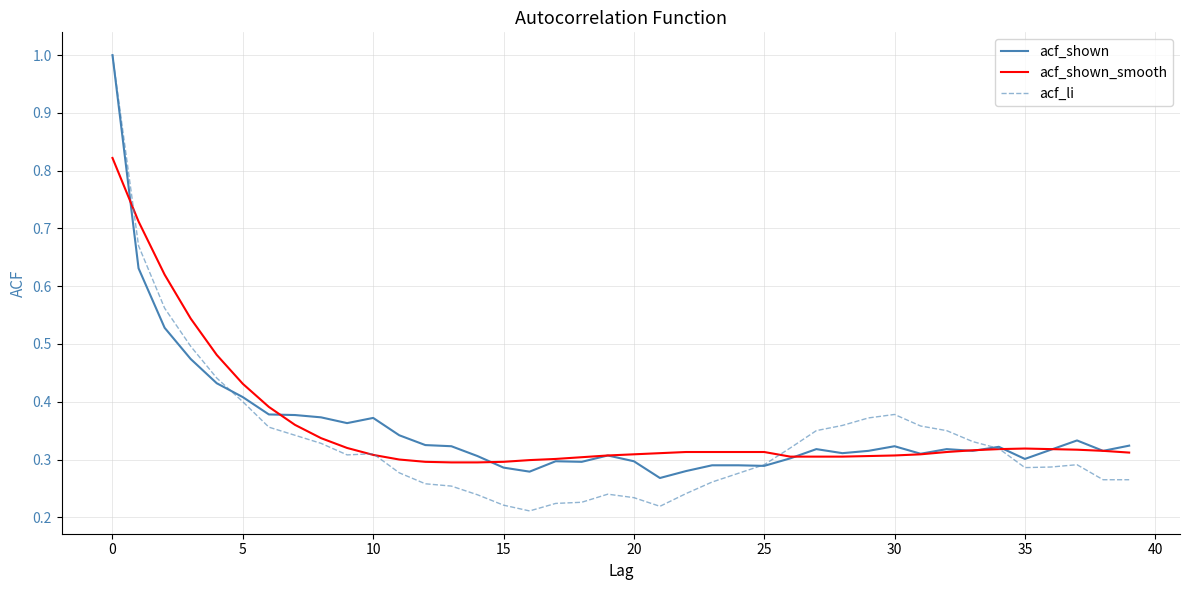

Count the number of data series in this chart.

3